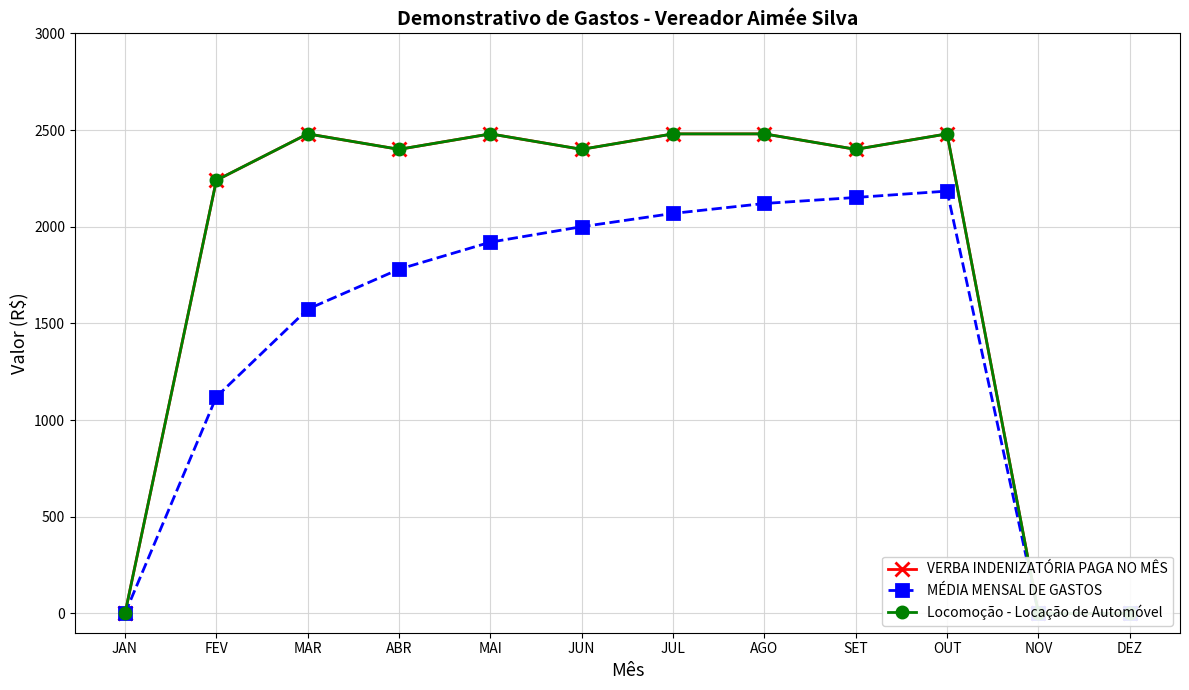

At which category does Locomoção - Locação de Automóvel reach its first local valley?

ABR